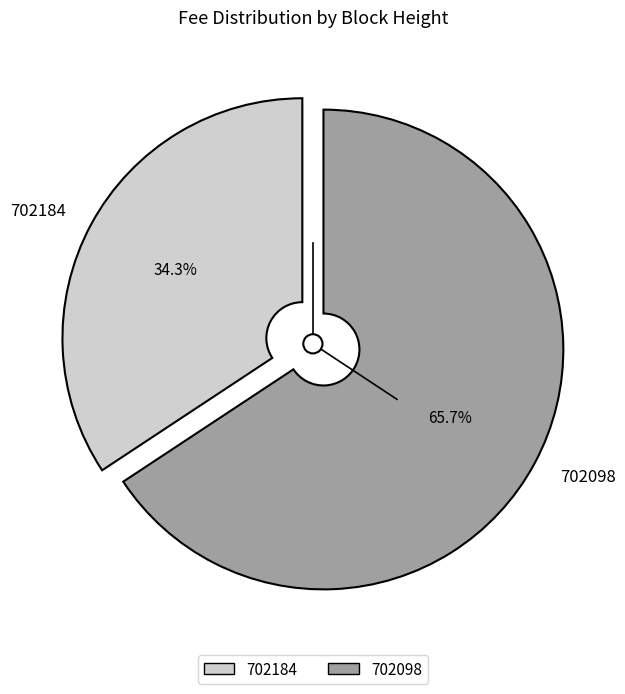

How many segments does this pie chart have?

2